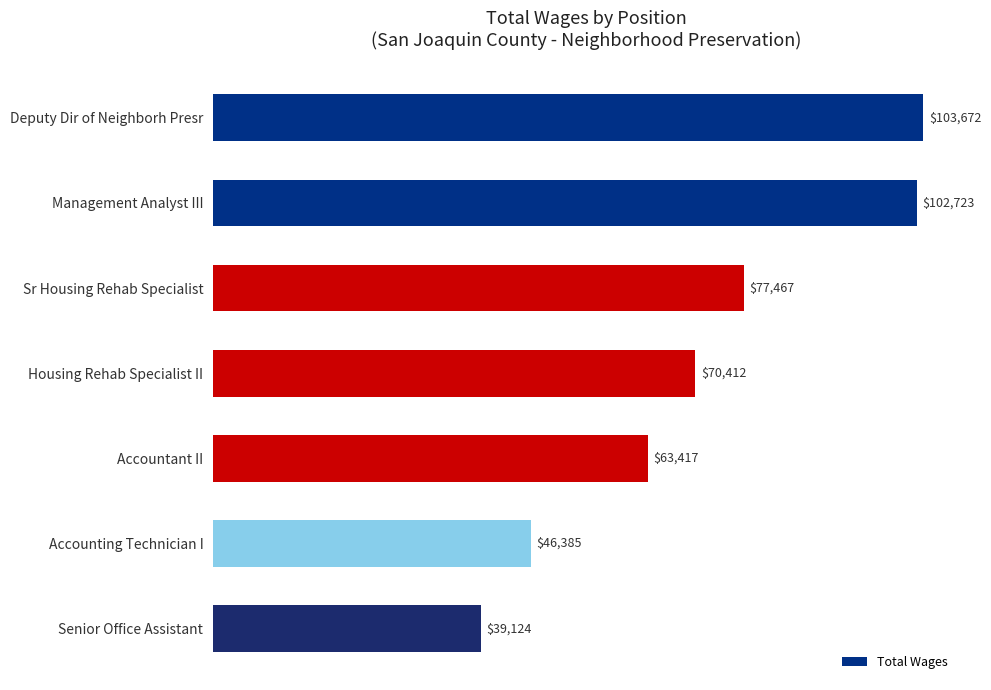

What is the label of the 5th bar from the bottom?

Sr Housing Rehab Specialist